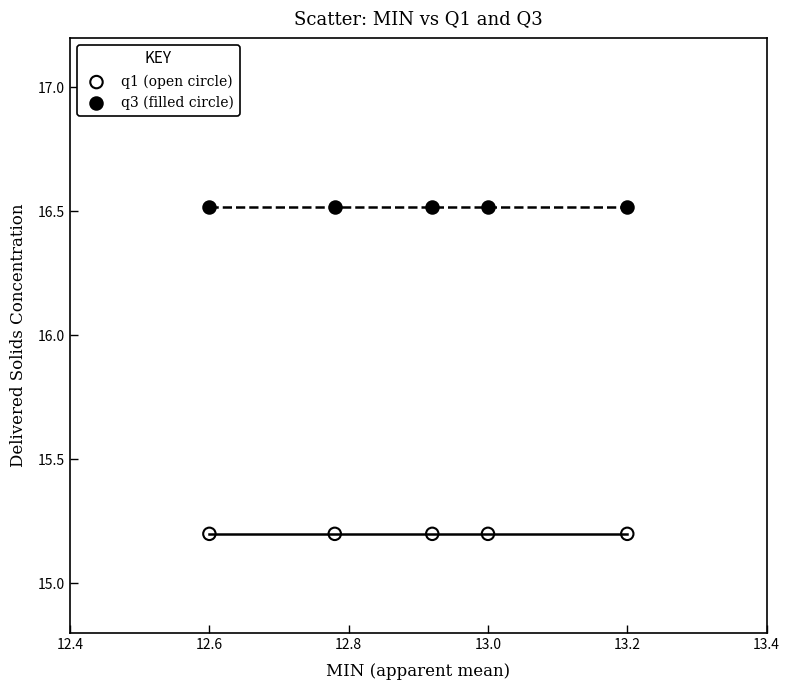

Which series contains the highest Y value?

q3 (filled circle)